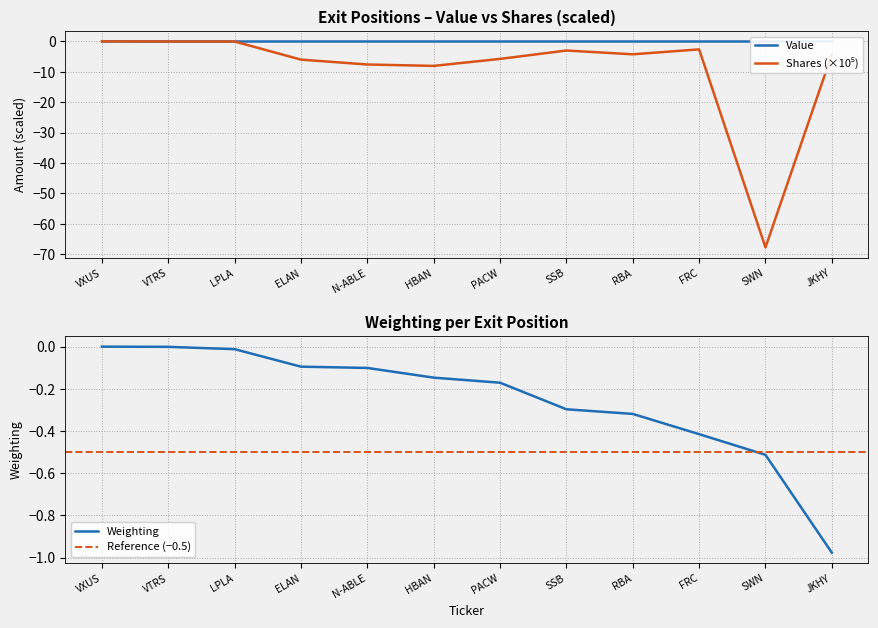

How many values in the Shares or principal amount series exceed -4?

5